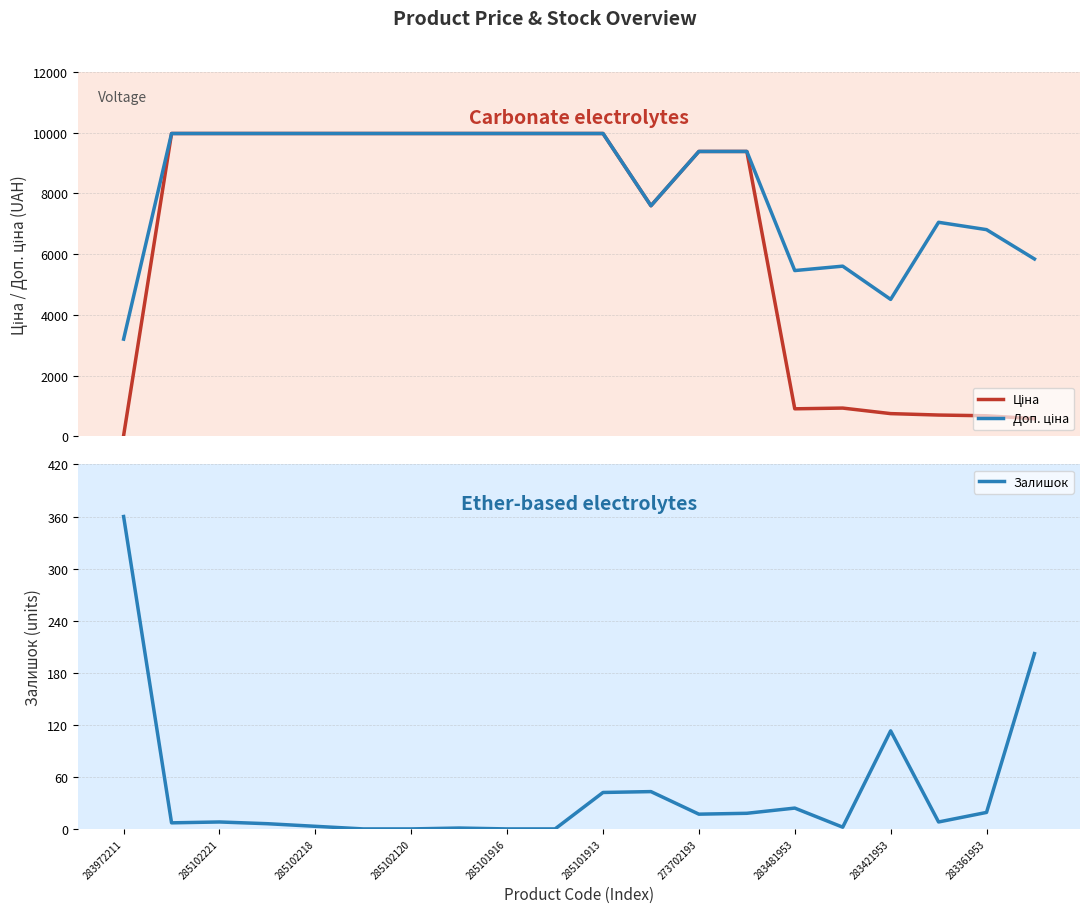

The value of Залишок at 285101916 is 209. True or false?

False